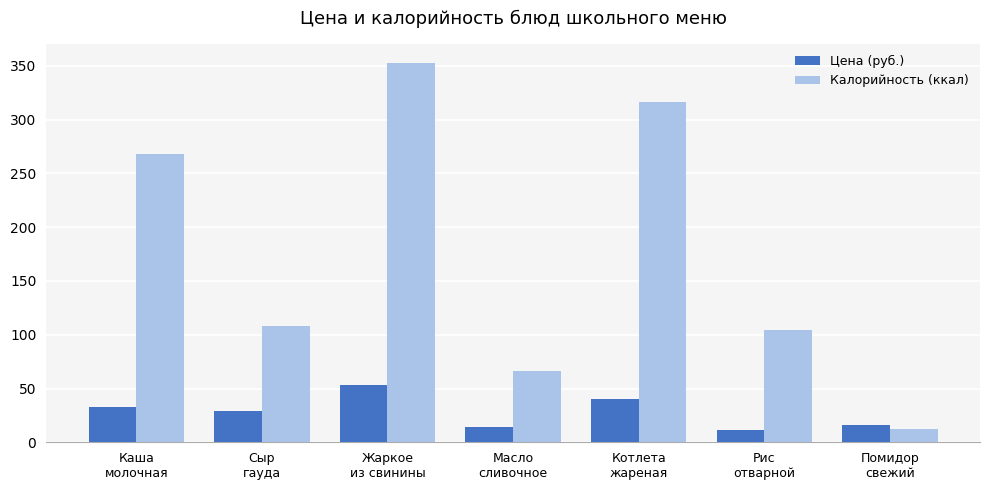

What is the label of the 5th bar from the right?

Жаркое
из свинины